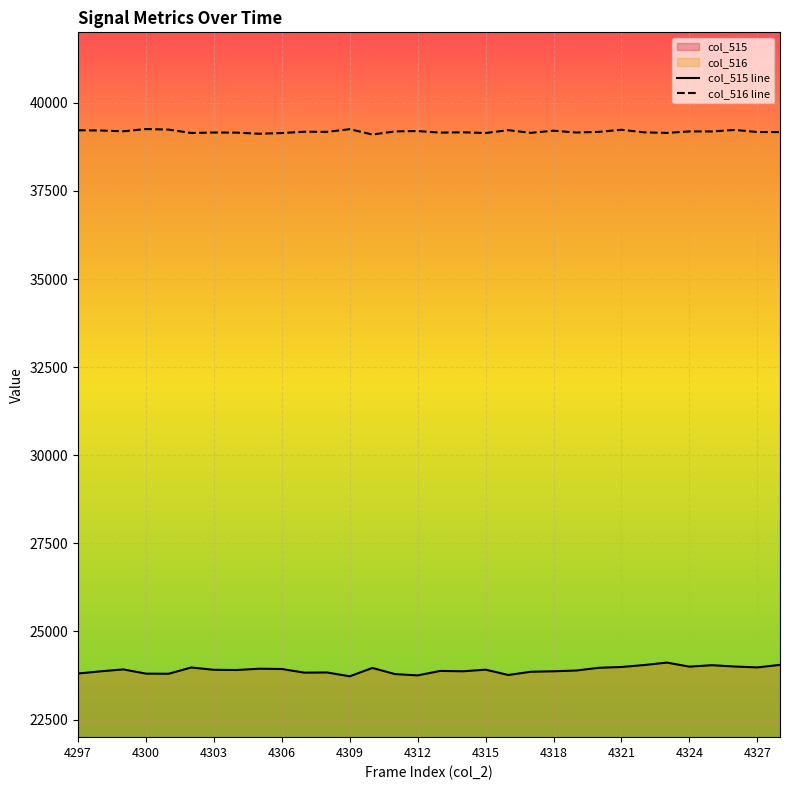

What is the highest value of the col_515 line series?

24116